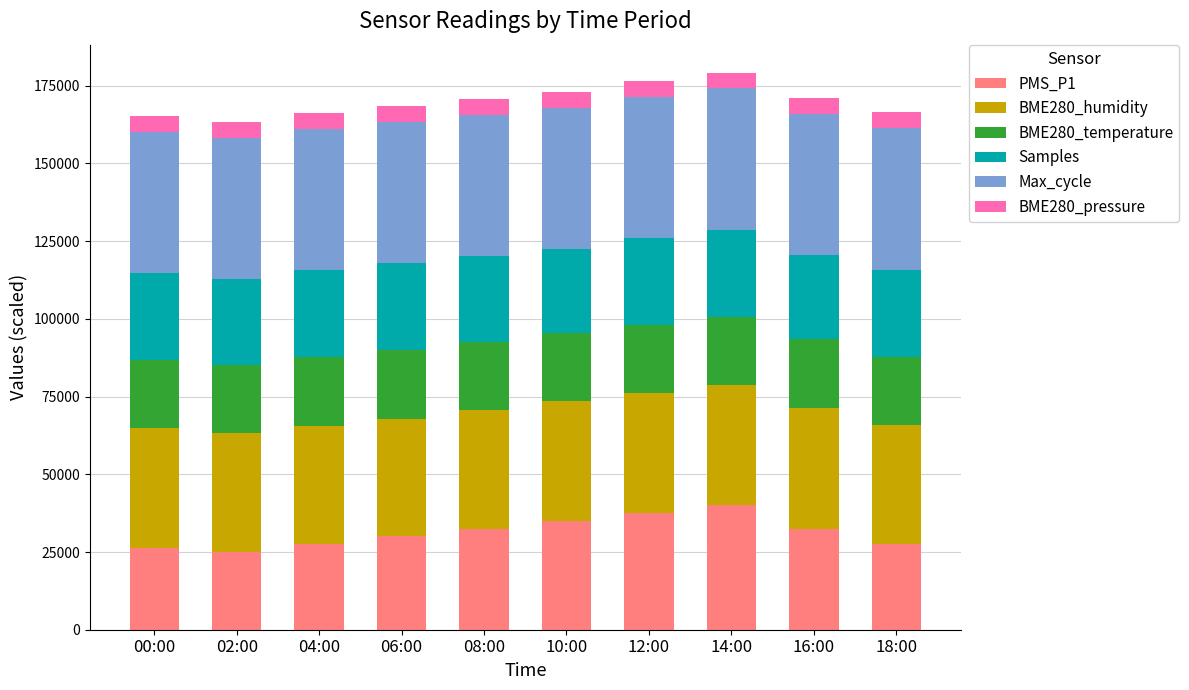

True or false: PMS_P1 has a value of 18094.4 at 10:00.

False